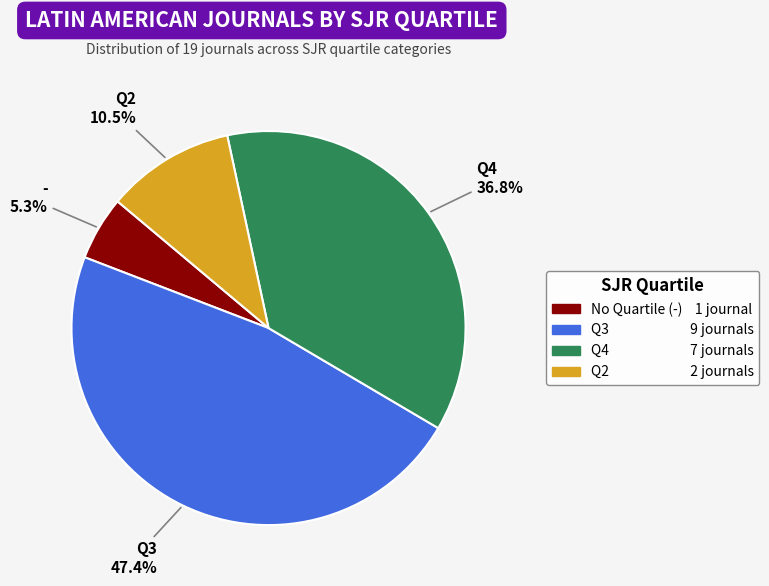

To the nearest percent, what is the average slice percentage?

25%